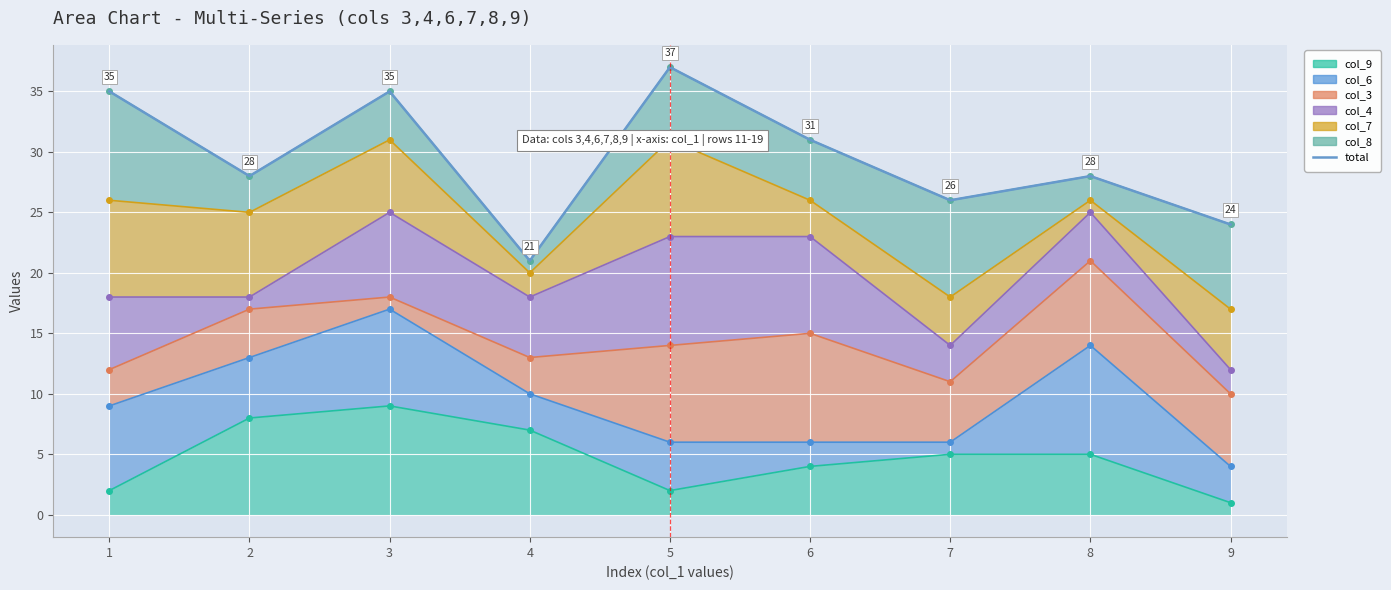

How many points are lower than both their immediate neighbors (excluding endpoints)?

3